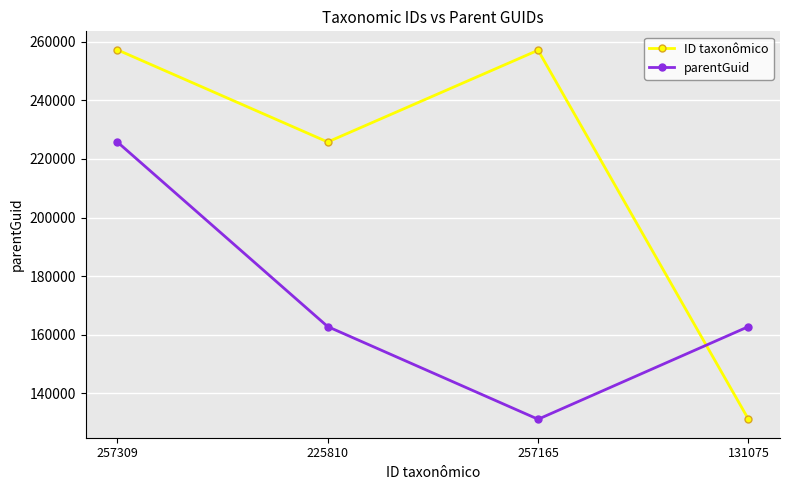

At which category is the sum across all series the highest?

257309